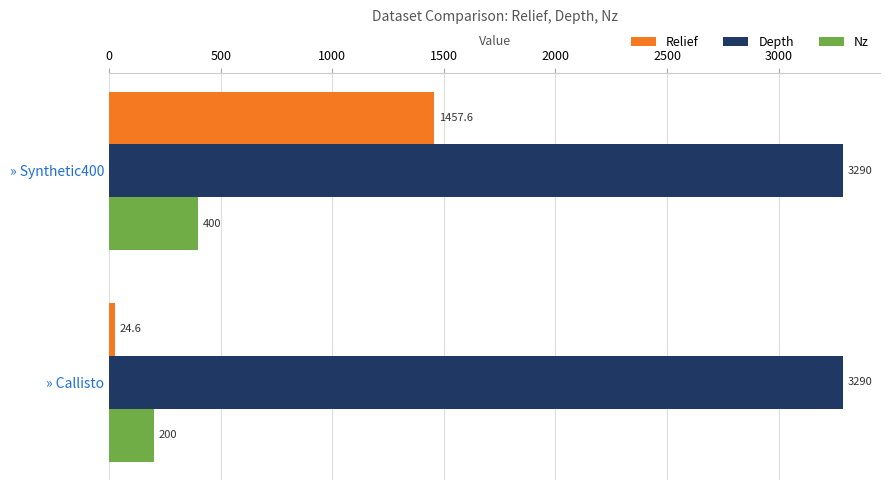

Which series has the largest total across all categories?

Depth